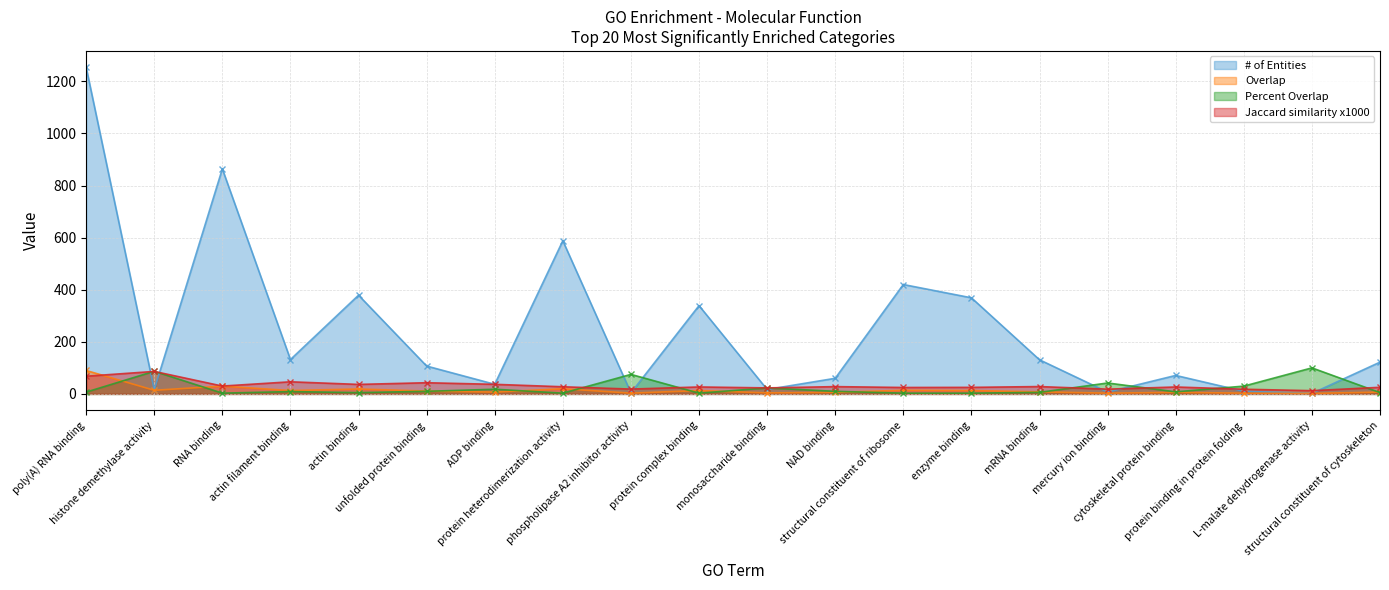

List the labels in order of Jaccard similarity x1000 value, smallest first.

L-malate dehydrogenase activity, protein binding in protein folding, mercury ion binding, phospholipase A2 inhibitor activity, monosaccharide binding, structural constituent of ribosome, enzyme binding, structural constituent of cytoskeleton, cytoskeletal protein binding, protein complex binding, protein heterodimerization activity, NAD binding, mRNA binding, RNA binding, actin binding, ADP binding, unfolded protein binding, actin filament binding, poly(A) RNA binding, histone demethylase activity